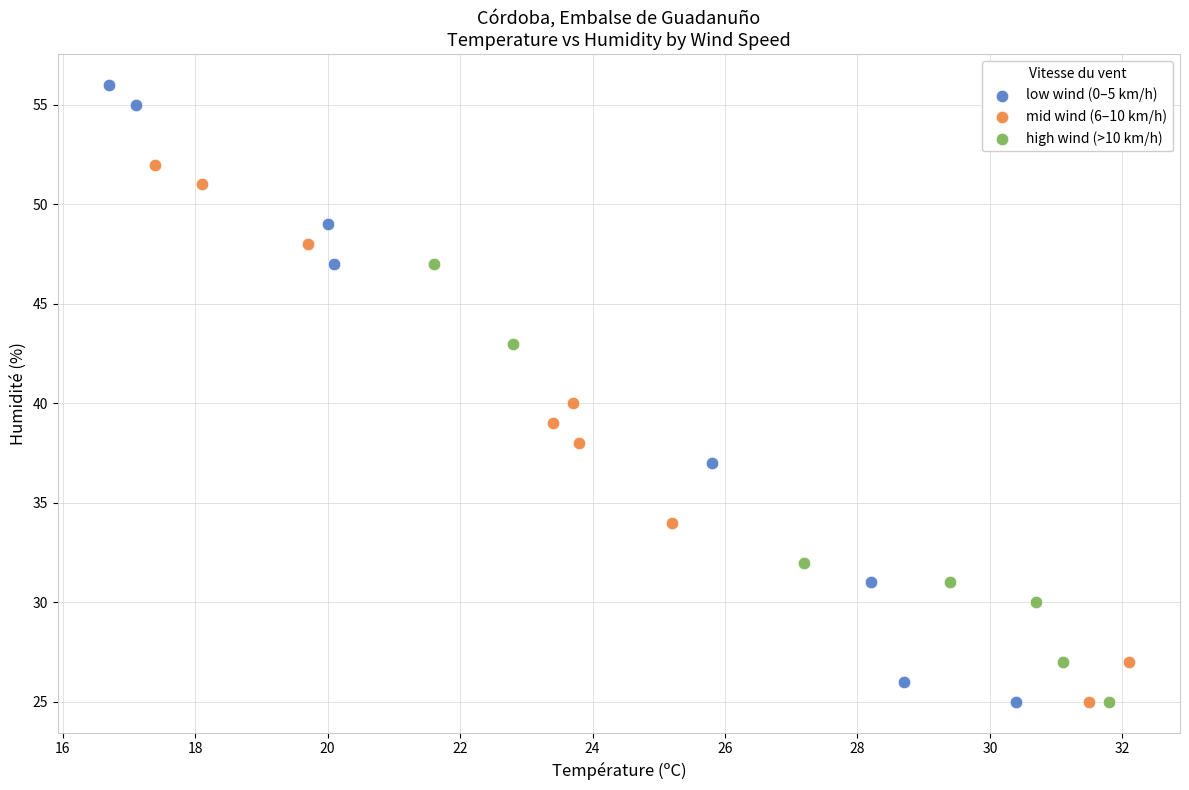

Which series has the largest Y range (max minus min)?

low wind (0–5 km/h)